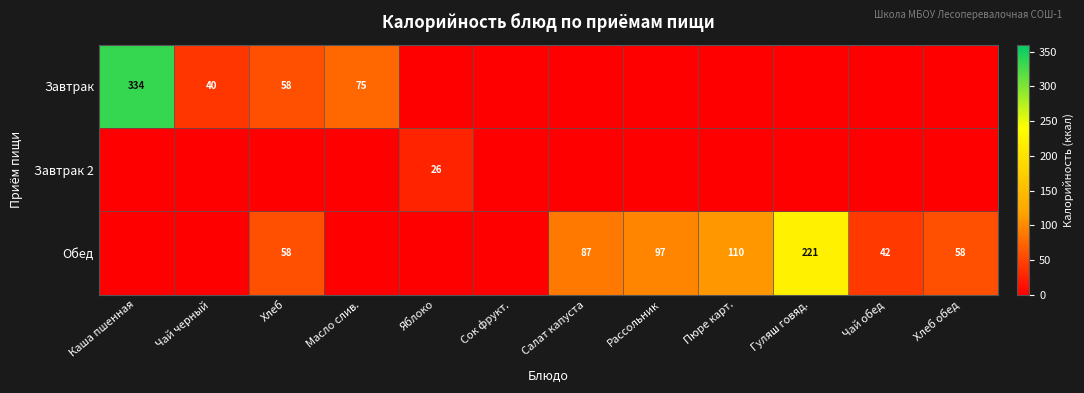

The Обед series shows 110 at Пюре карт.. True or false?

True